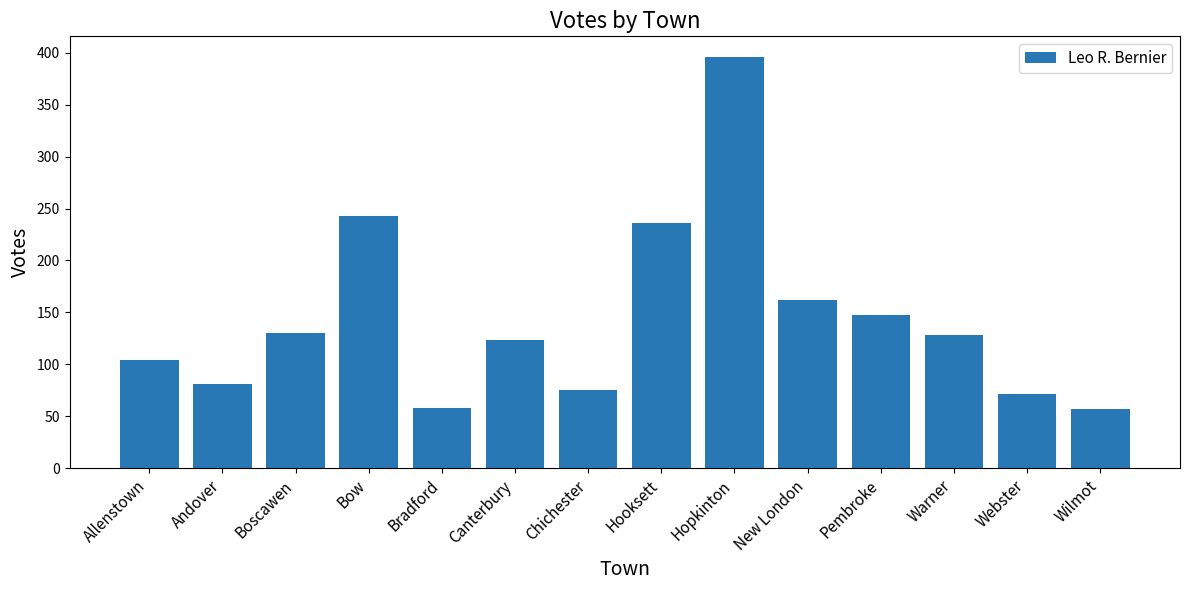

Is it true that the value at Bow is 243?

True